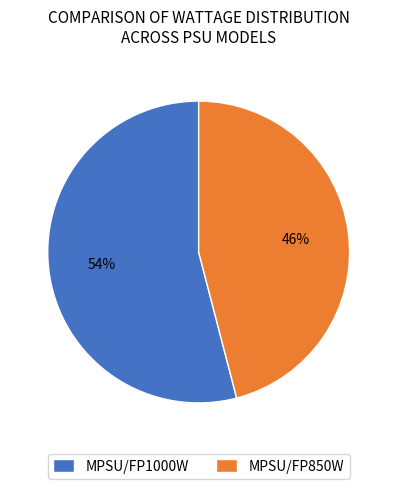

The MPSU/FP1000W slice represents 54% of the pie. True or false?

True